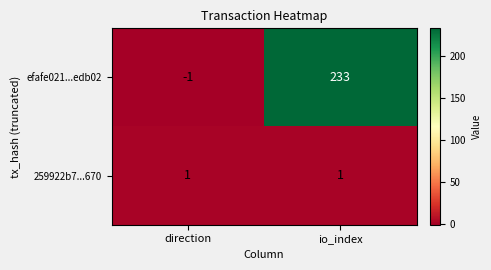

The 259922b7...670 series shows 2 at direction. True or false?

False